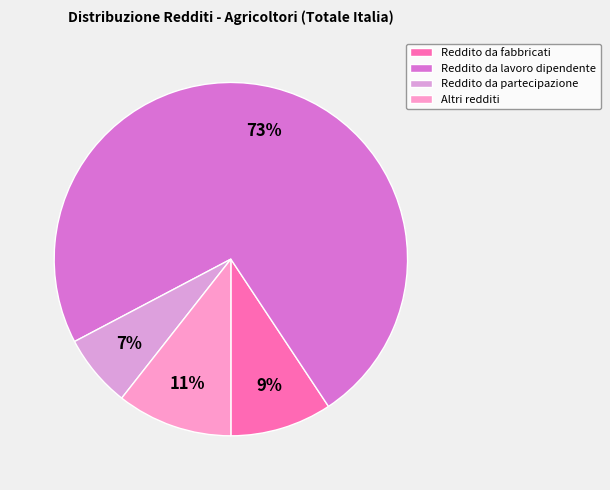

Which category has the biggest portion of the pie?

Reddito da lavoro dipendente